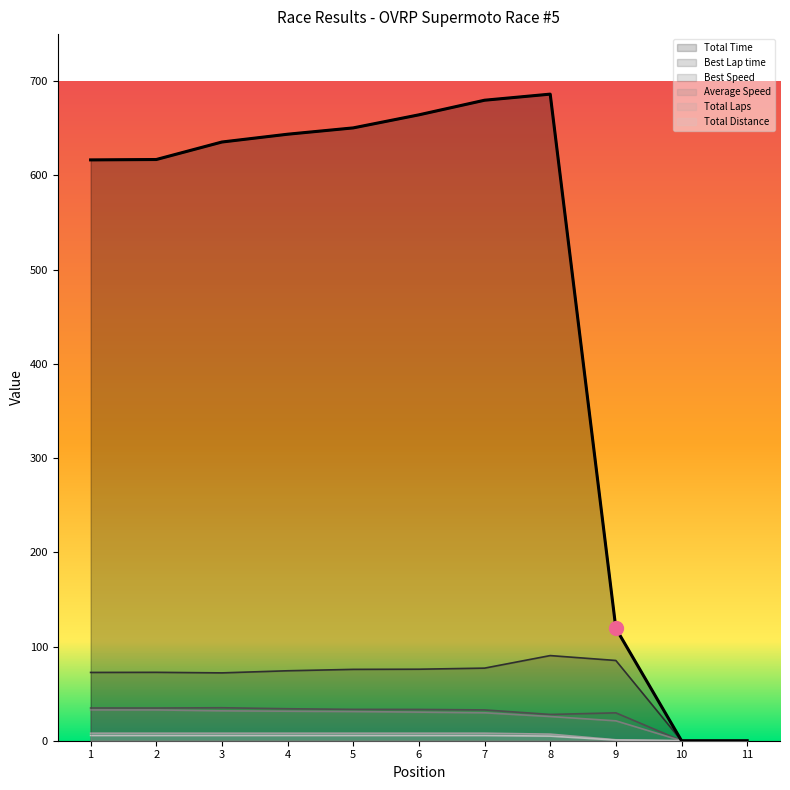

Which series changed the most between 1 and 3?

Total Time